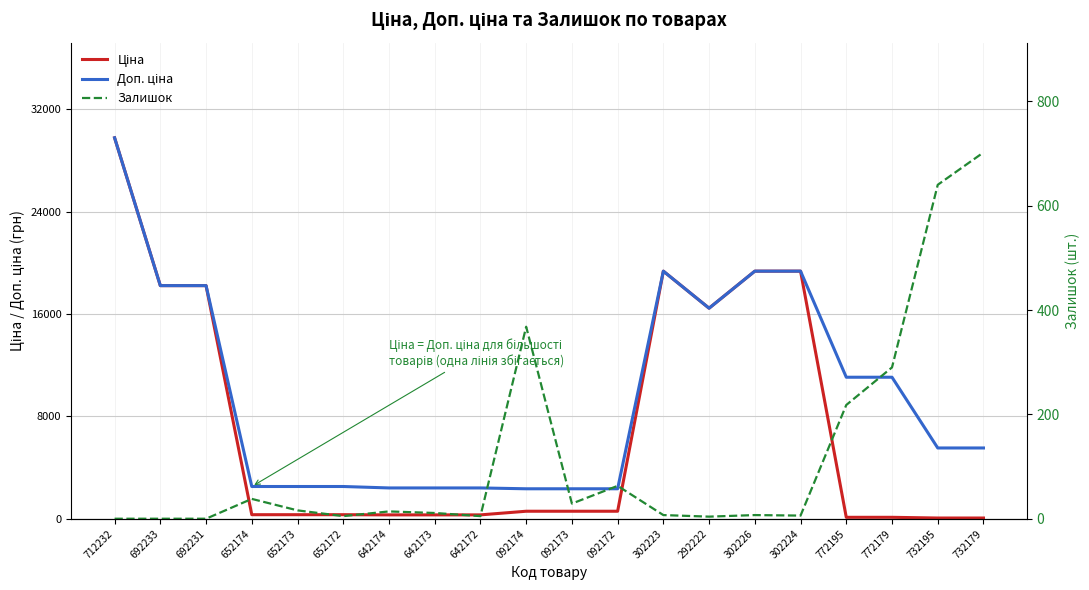

True or false: Доп. ціна and Ціна intersect in this chart.

False